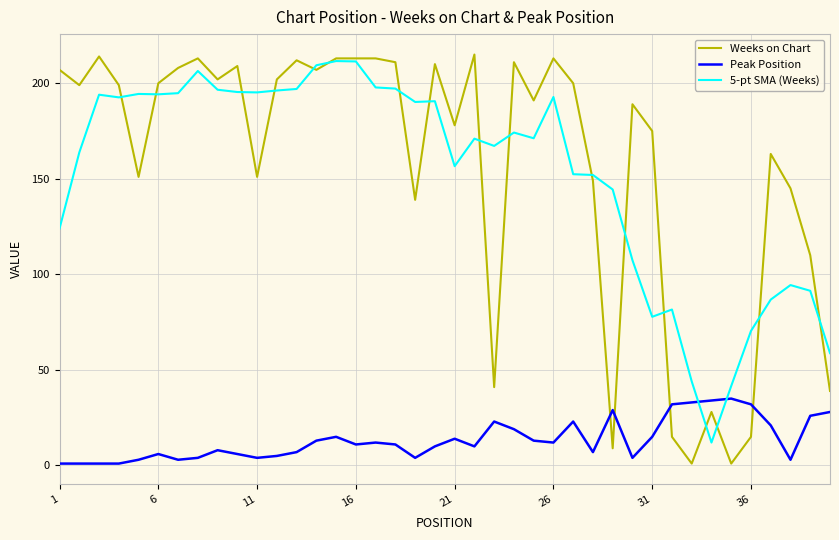

What is the minimum value for 5-pt SMA (Weeks)?

12.0